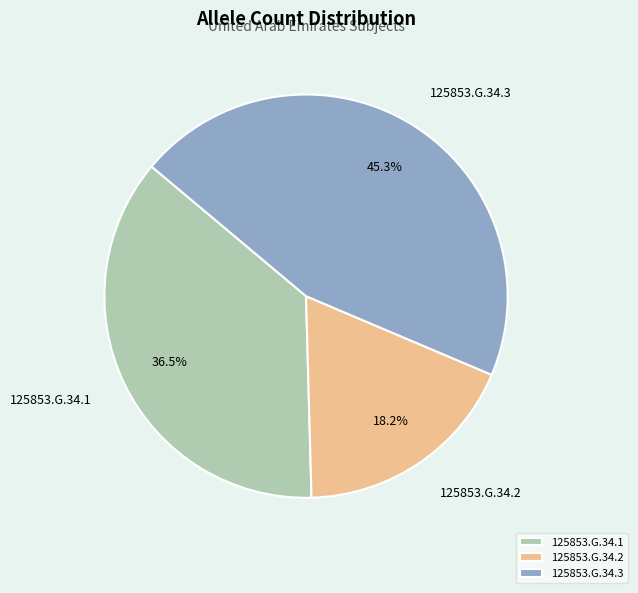

Between 125853.G.34.3 and 125853.G.34.1, which is larger?

125853.G.34.3